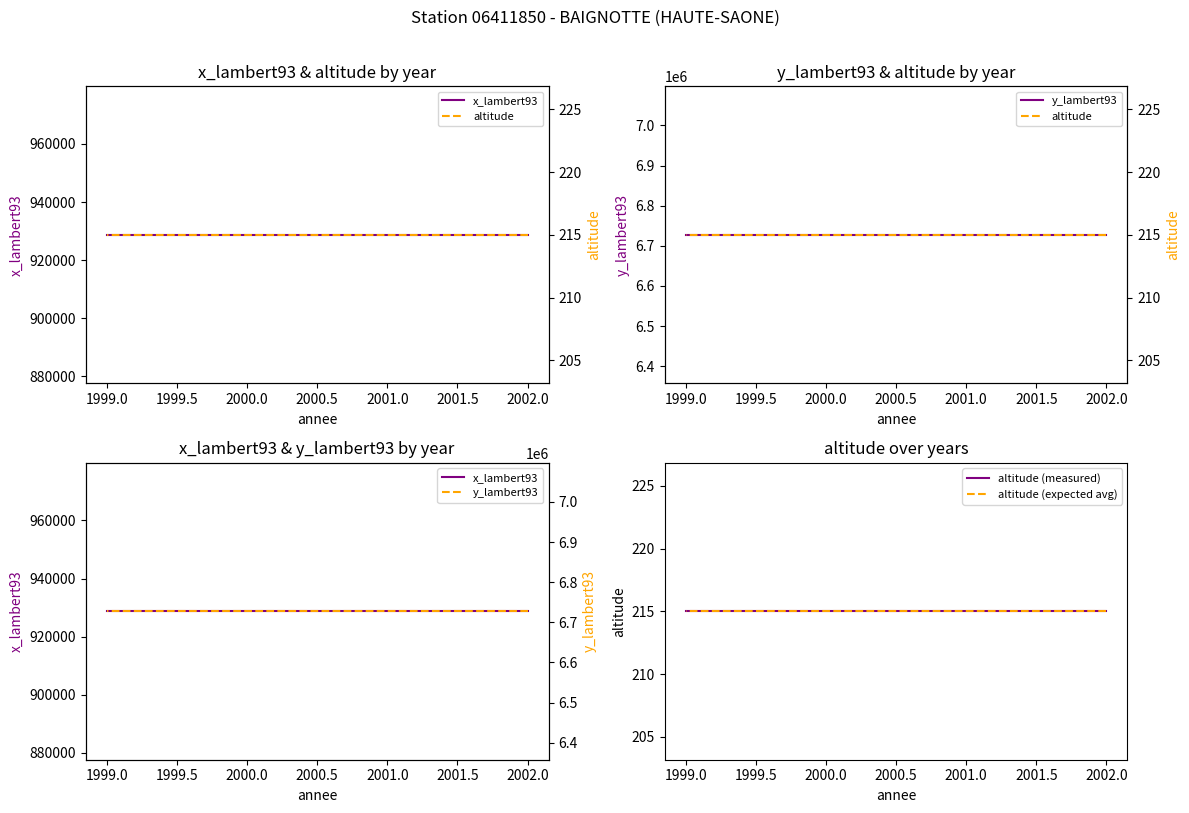

Read the altitude (expected avg) value at 2002.0.

215